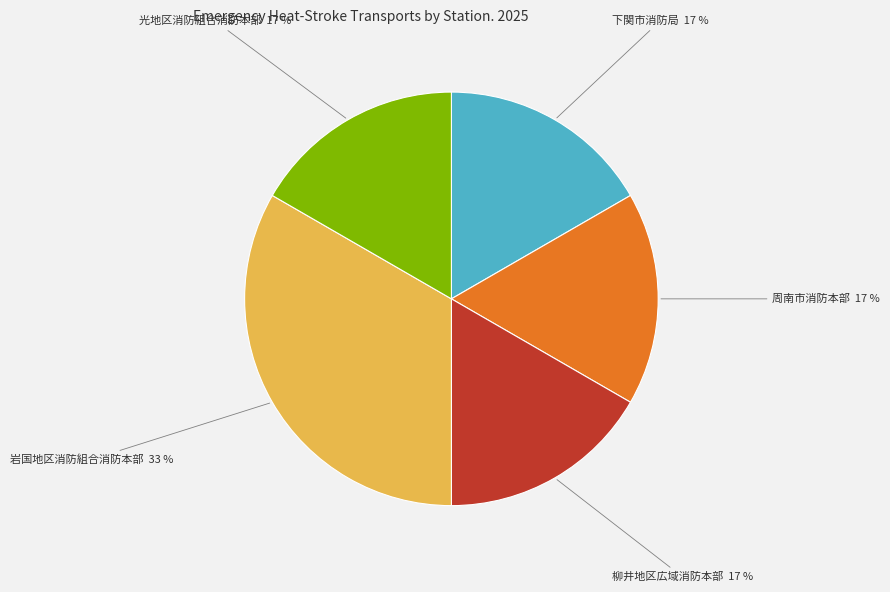

How many slices are in this pie chart?

5